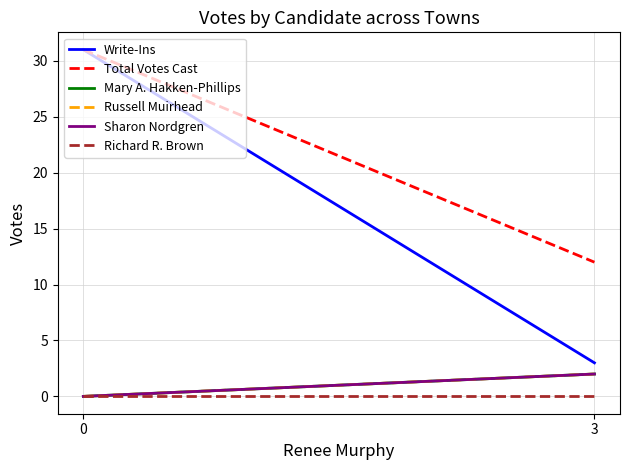

Which category has the highest value in the Russell Muirhead series?

3